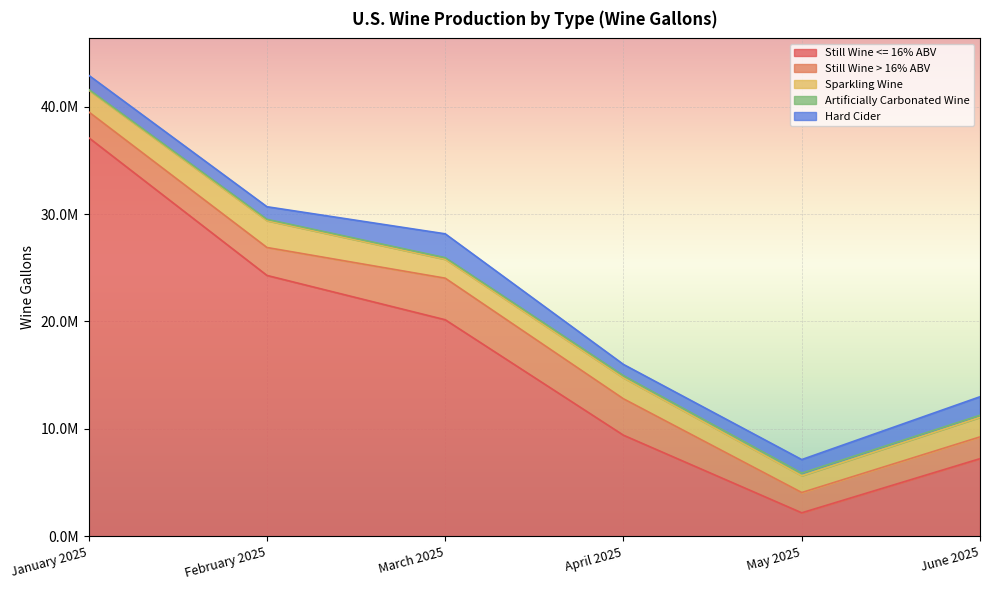

What is the difference between the second highest and second lowest values in the Sparkling Wine series?

275371